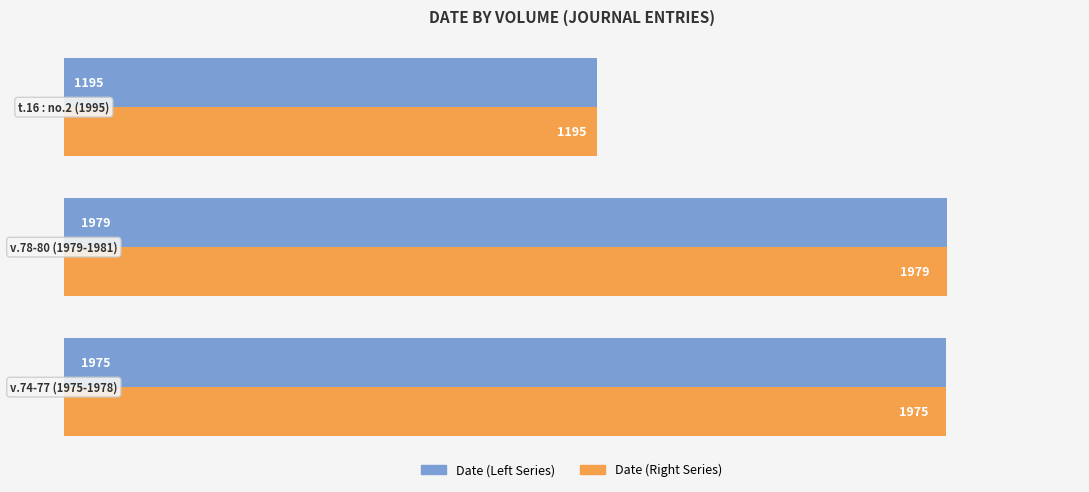

What is the minimum value shown in the chart?

1195